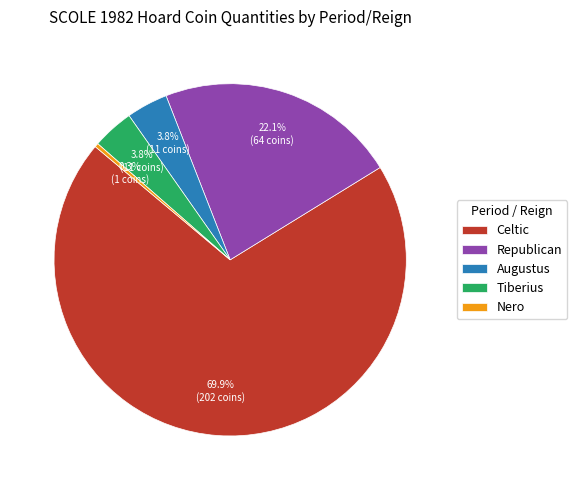

To the nearest percent, what is the average slice percentage?

20%